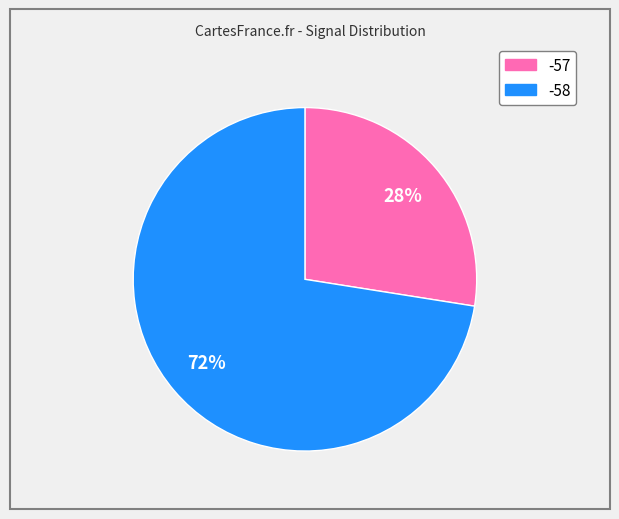

To the nearest percent, what is the average slice percentage?

50%